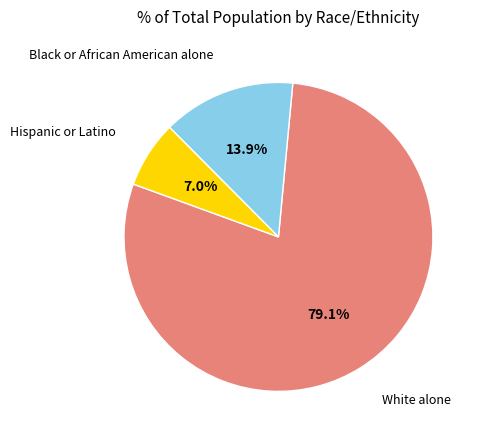

Is there any slice that represents more than half of the pie?

Yes